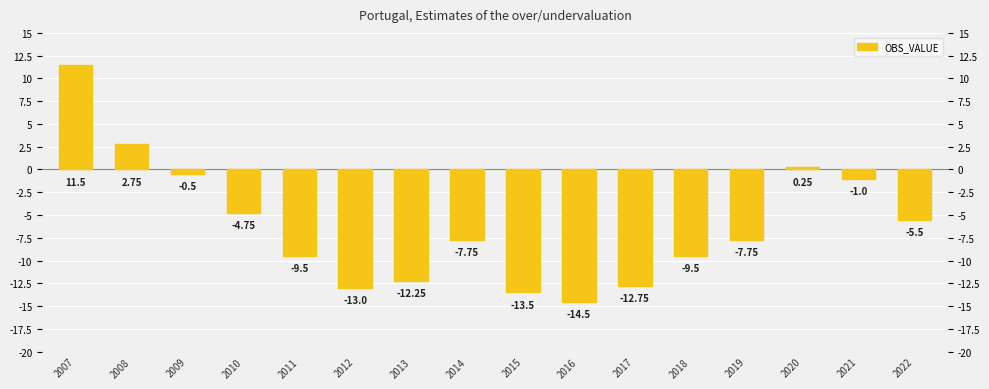

What is the value of the 9th bar from the left?

-13.5